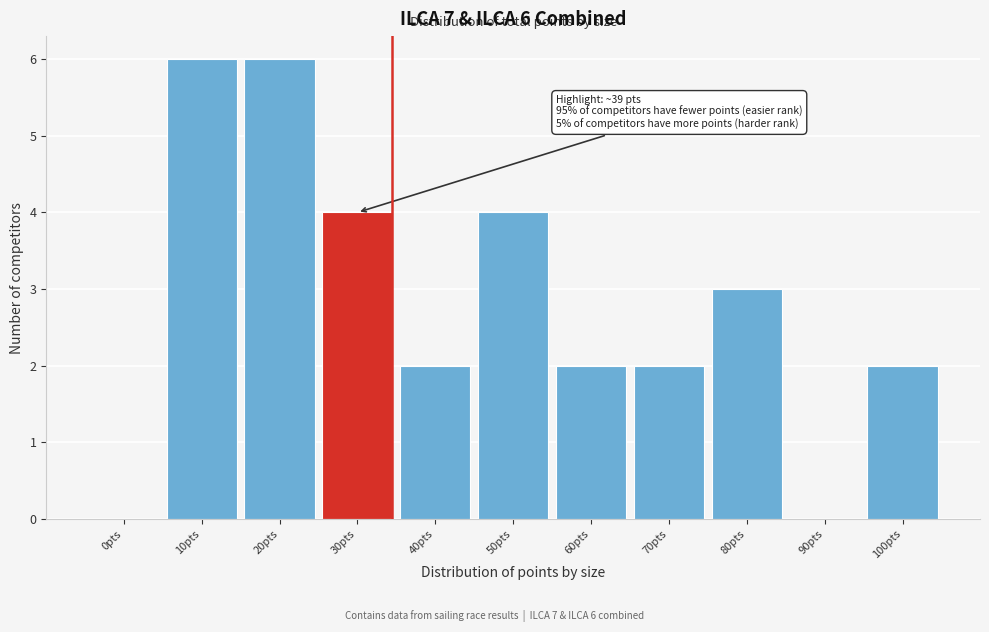

Reading right to left, extract all data points from this chart.

100pts=2	90pts=0	80pts=3	70pts=2	60pts=2	50pts=4	40pts=2	30pts=4	20pts=6	10pts=6	0pts=0